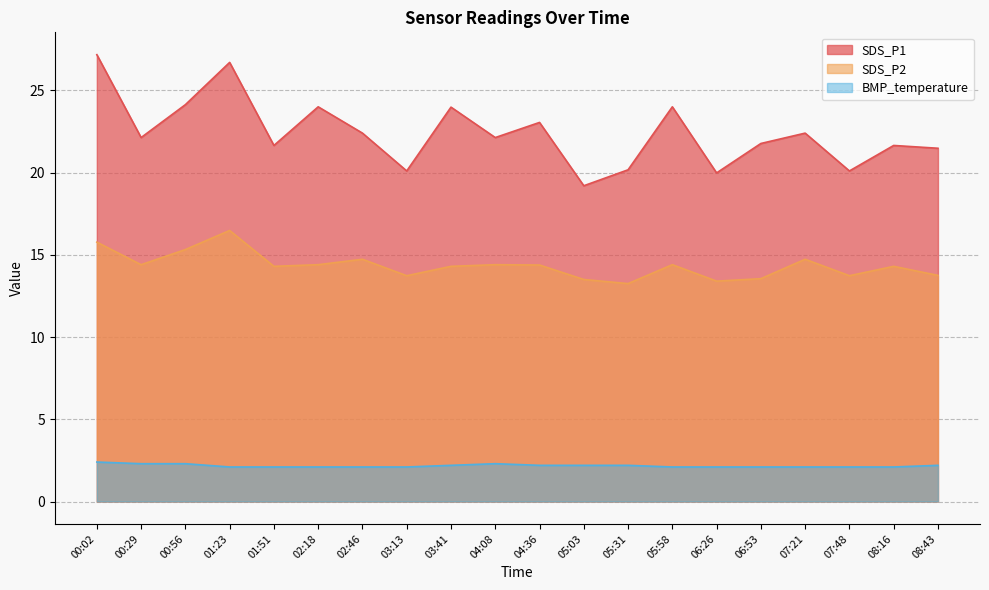

The BMP_temperature series shows 2.1 at 06:53. True or false?

True